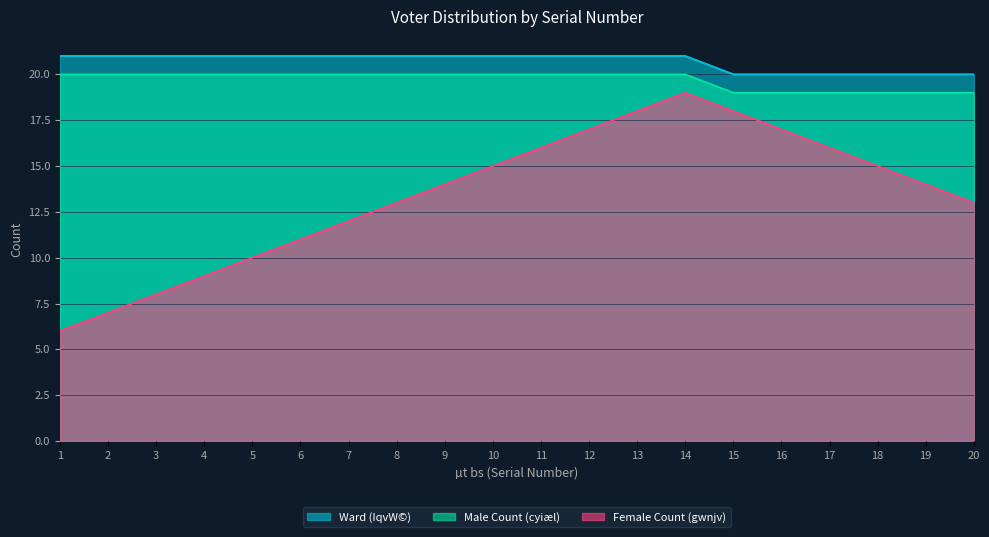

At which label is Male Count (cyiæl) closest to 7?

8